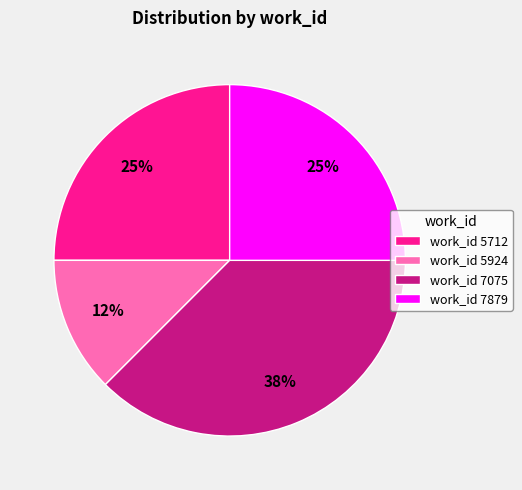

Approximately how many times larger is the value at work_id 5924 compared to work_id 7879?

0.5